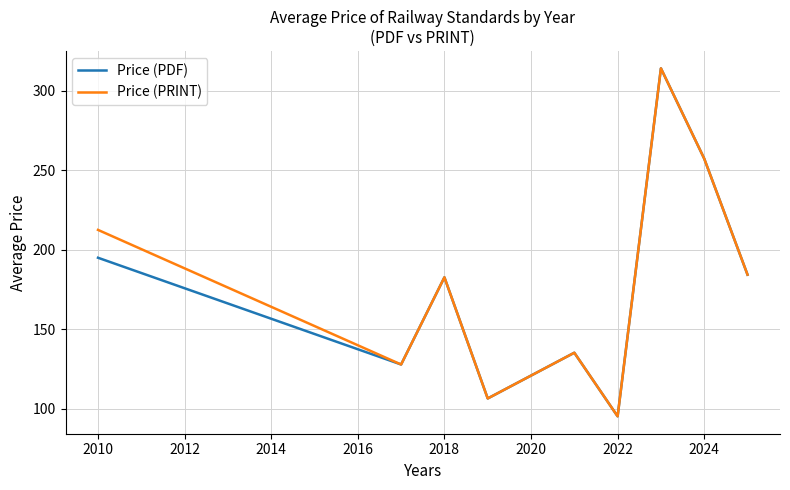

What is the greatest value displayed?

314.0